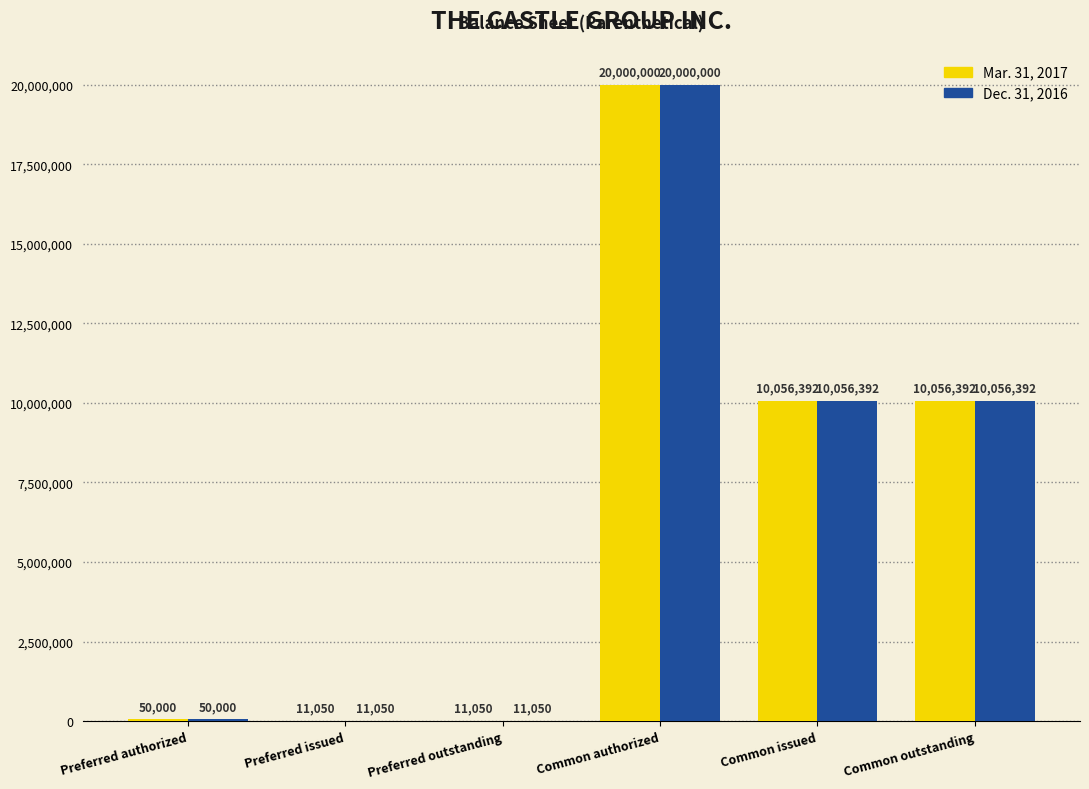

True or false: Mar. 31, 2017 has a value of 50000 at Preferred authorized.

True